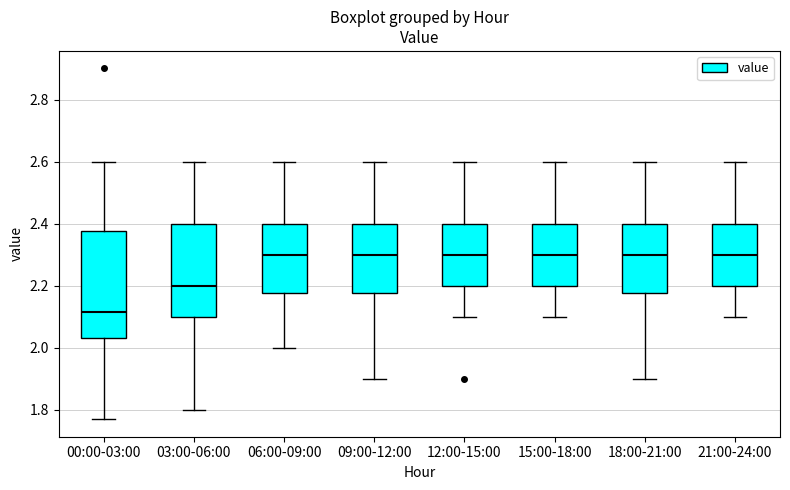

Where is the upper edge of the box for 15:00-18:00 on the y-axis? The values are not printed on the chart, so give them approximately, as read against the axis.

2.40